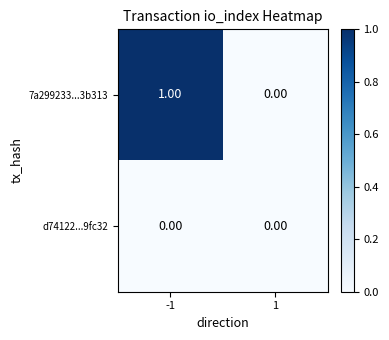

List the series in order of their overall mean, highest first.

7a299233...3b313, d74122...9fc32